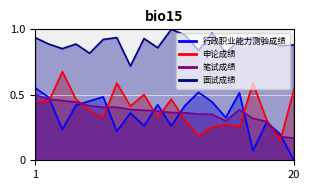

At which label does 面试成绩 reach its peak?

11